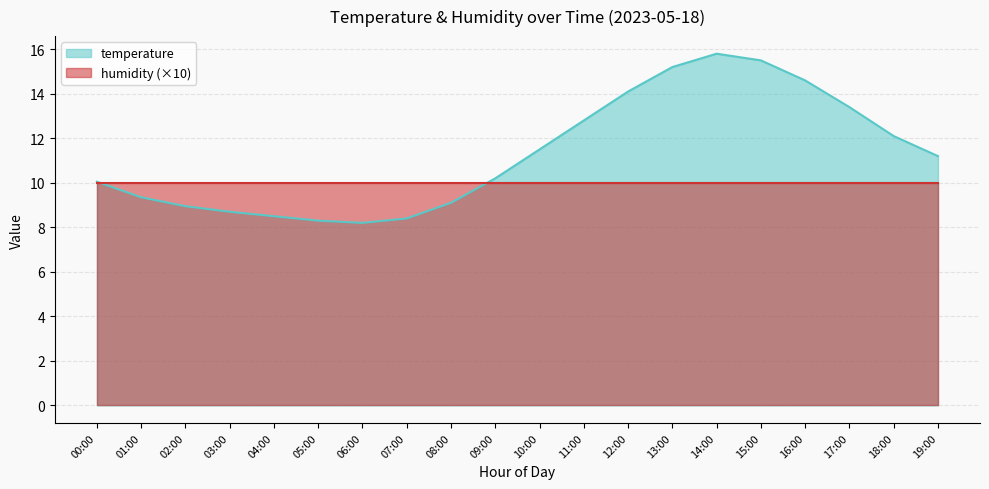

What is the difference between the maximum and second lowest values?

7.5